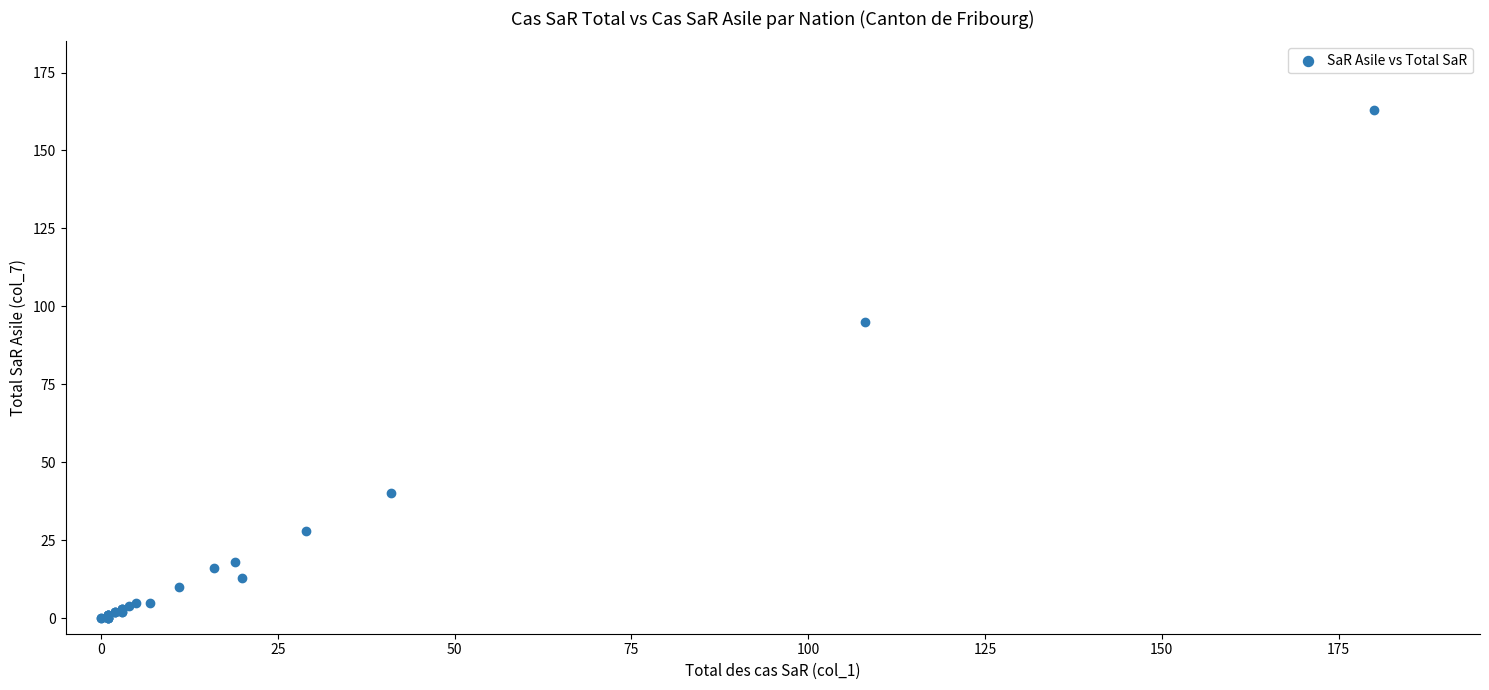

What Y value in the scatter plot is closest to 81?

95